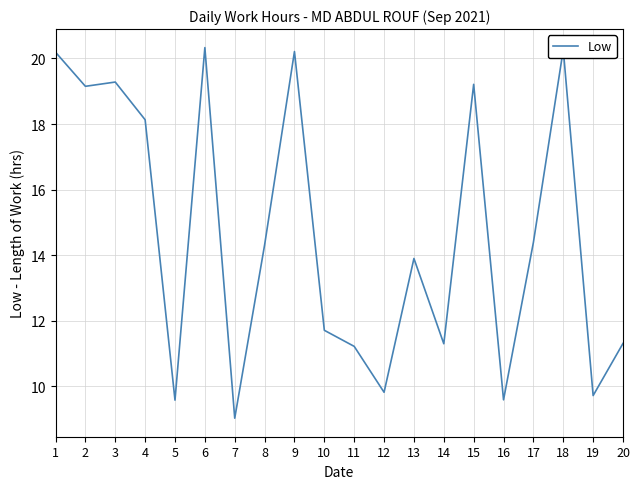

What is the change in value from 9 to 11?

-9.0